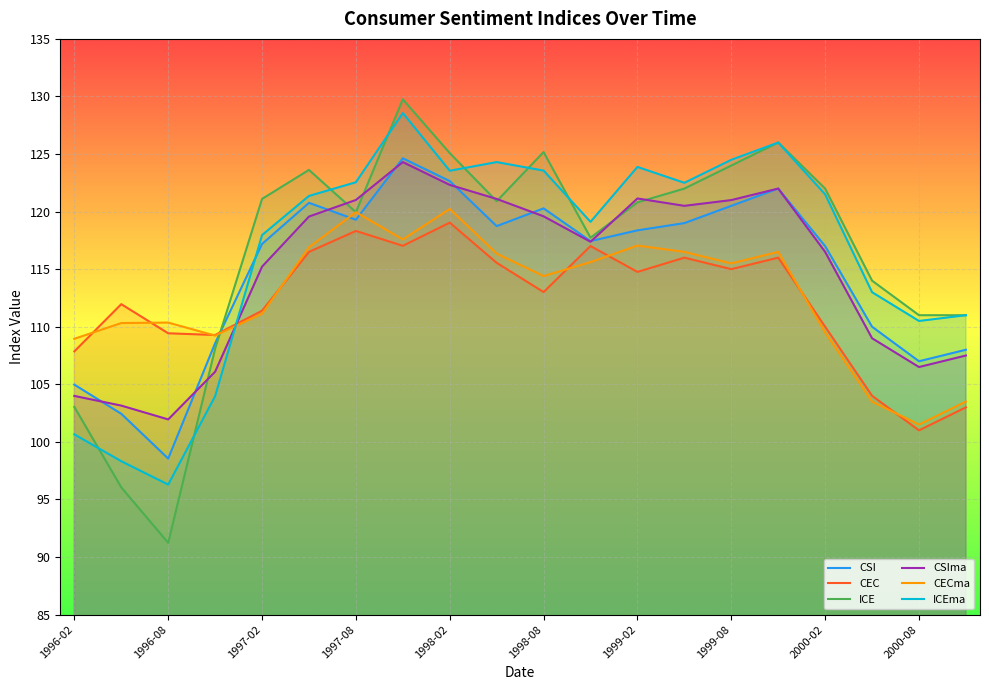

In CECma, how many points are lower than both neighbors (excluding endpoints)?

5